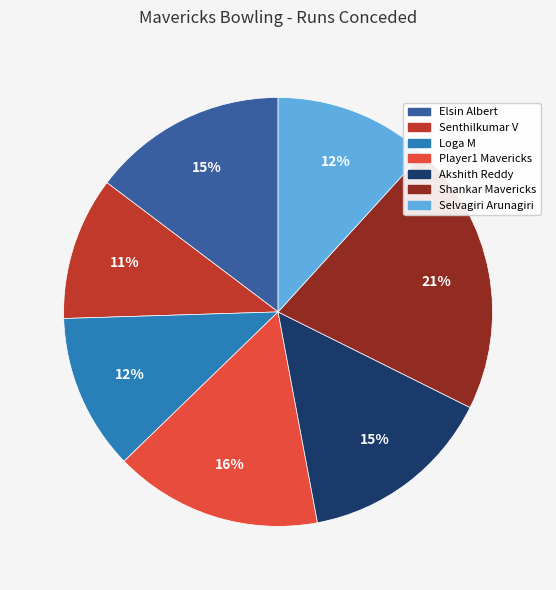

To the nearest percent, what percentage of the pie is Shankar Mavericks?

21%